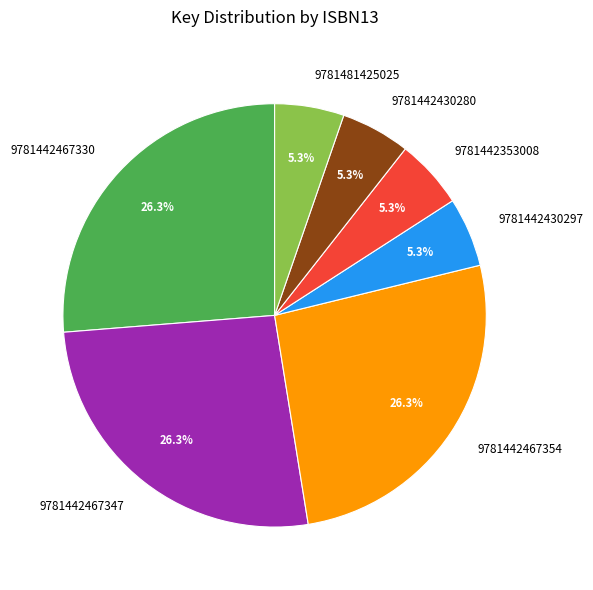

To the nearest percent, what percentage of the pie is 9781442467330?

26%